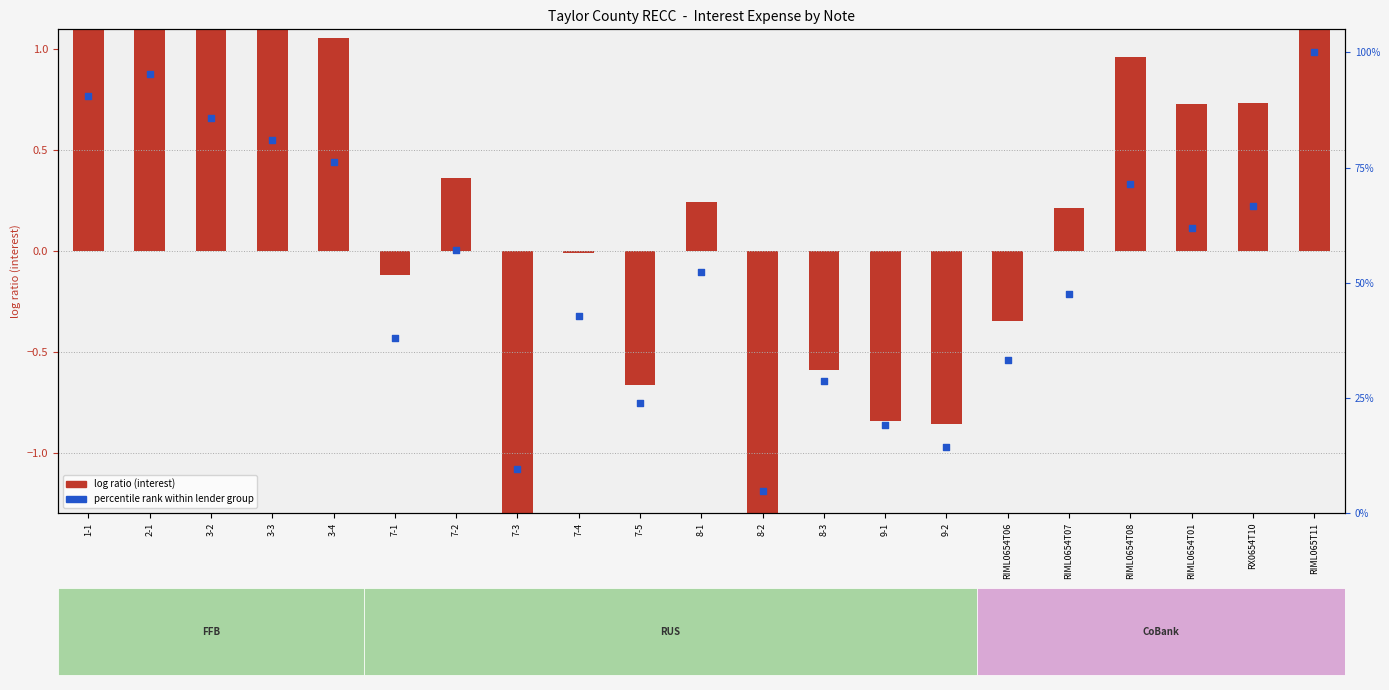

Which series reaches the minimum Y coordinate?

log ratio (interest)